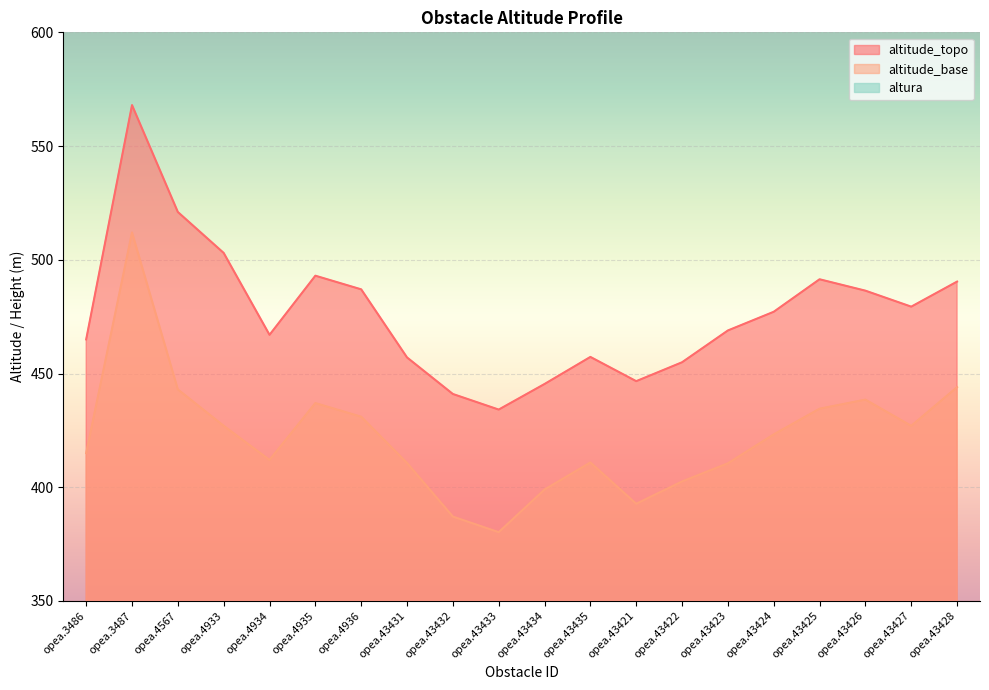

Between opea.43425 and opea.4933, which is larger?

opea.4933